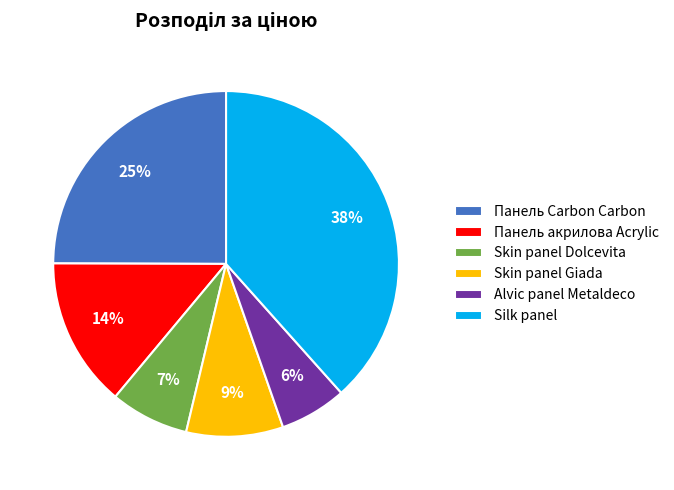

Count the number of slices in the pie.

6